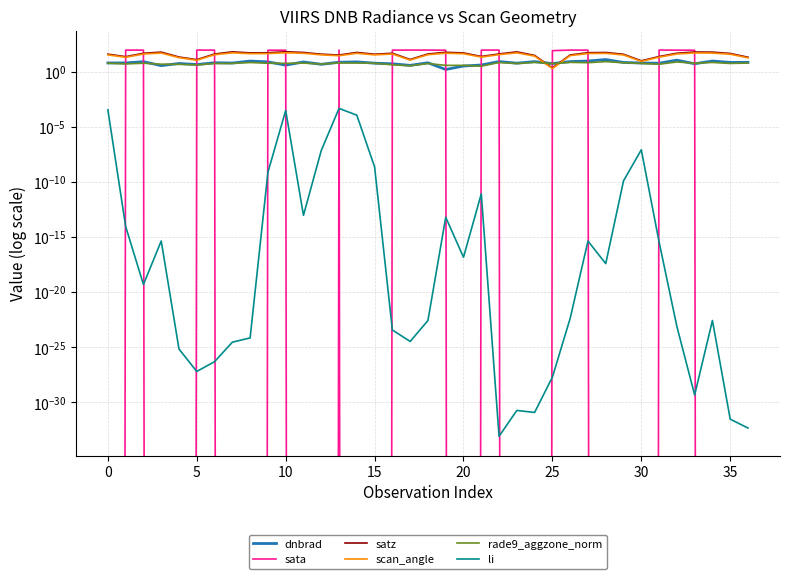

Between 13 and 15, which is larger?

13